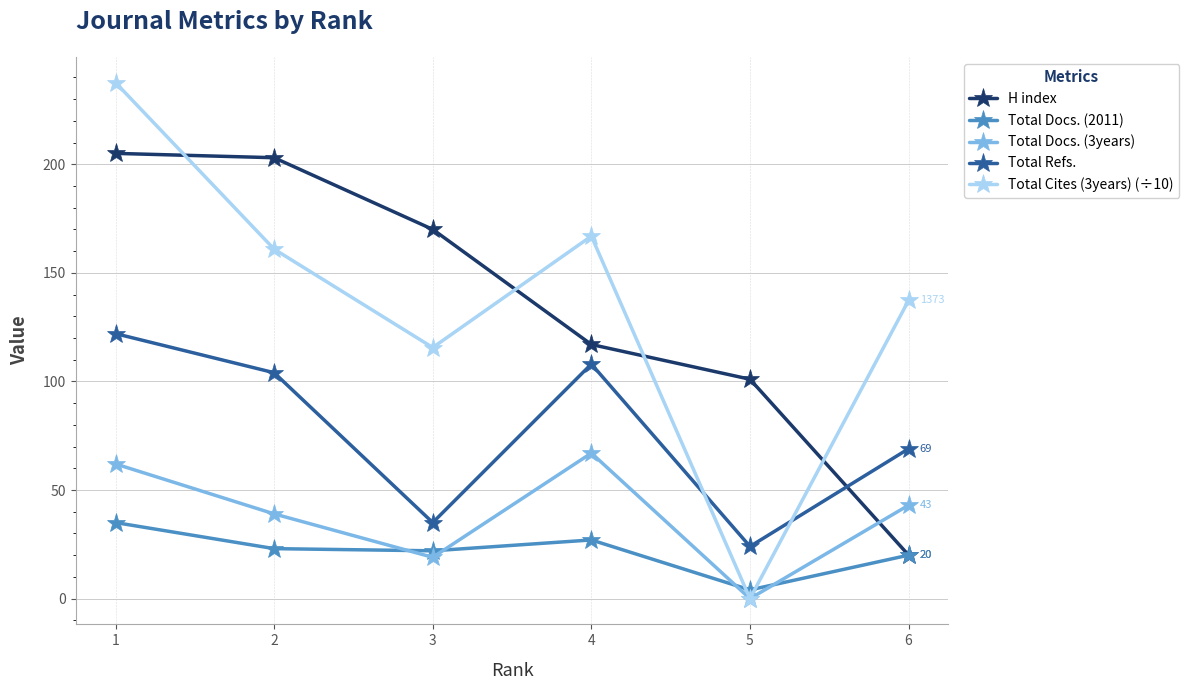

At which label does Total Docs. (3years) reach its minimum?

5